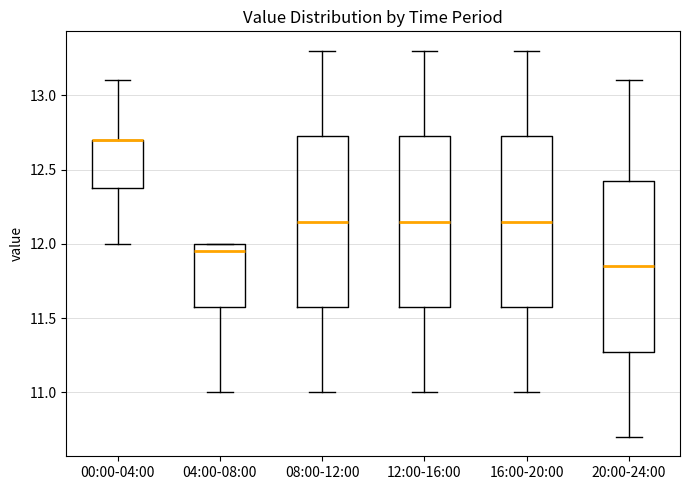

Where does the upper whisker of the box for 12:00-16:00 end on the y-axis? The values are not printed on the chart, so give them approximately, as read against the axis.

13.30